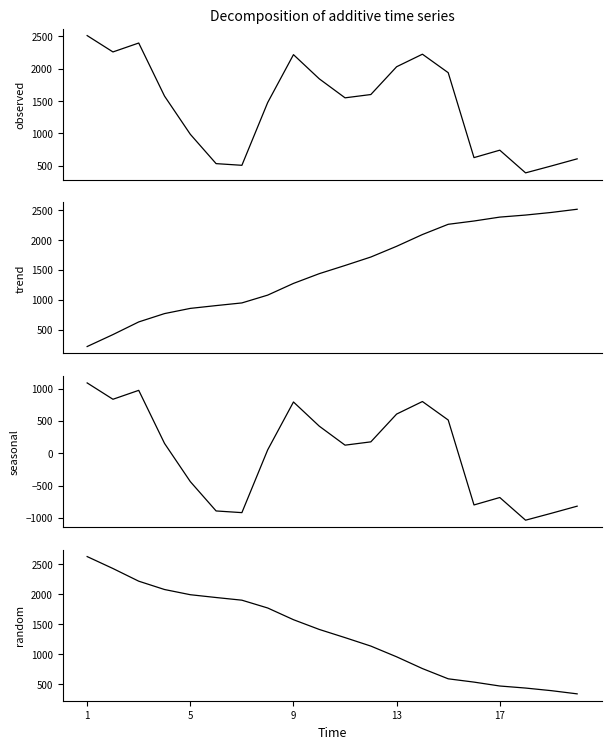

How many intersections are there between trend and random?

1